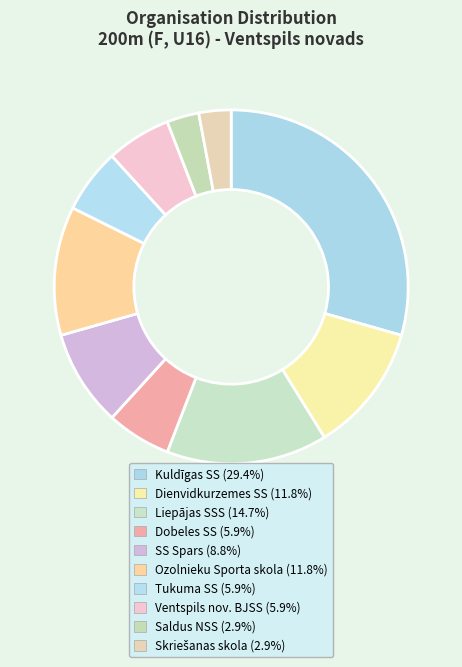

Is there any slice that represents more than half of the pie?

No